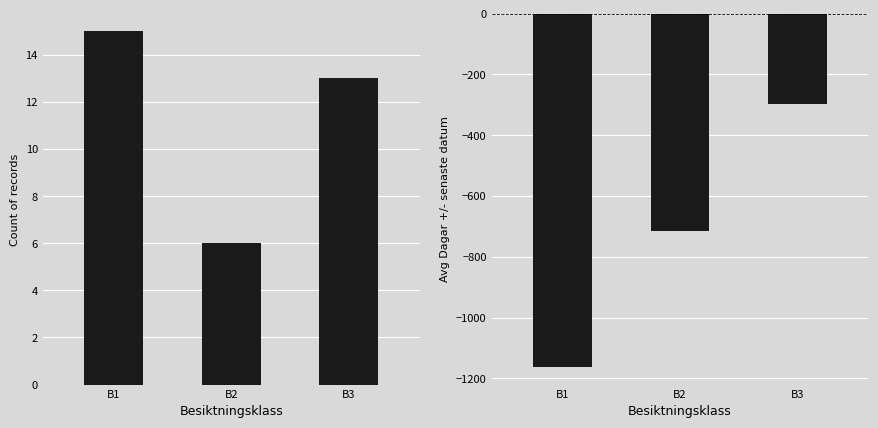

Read the Count of records value at B1.

15